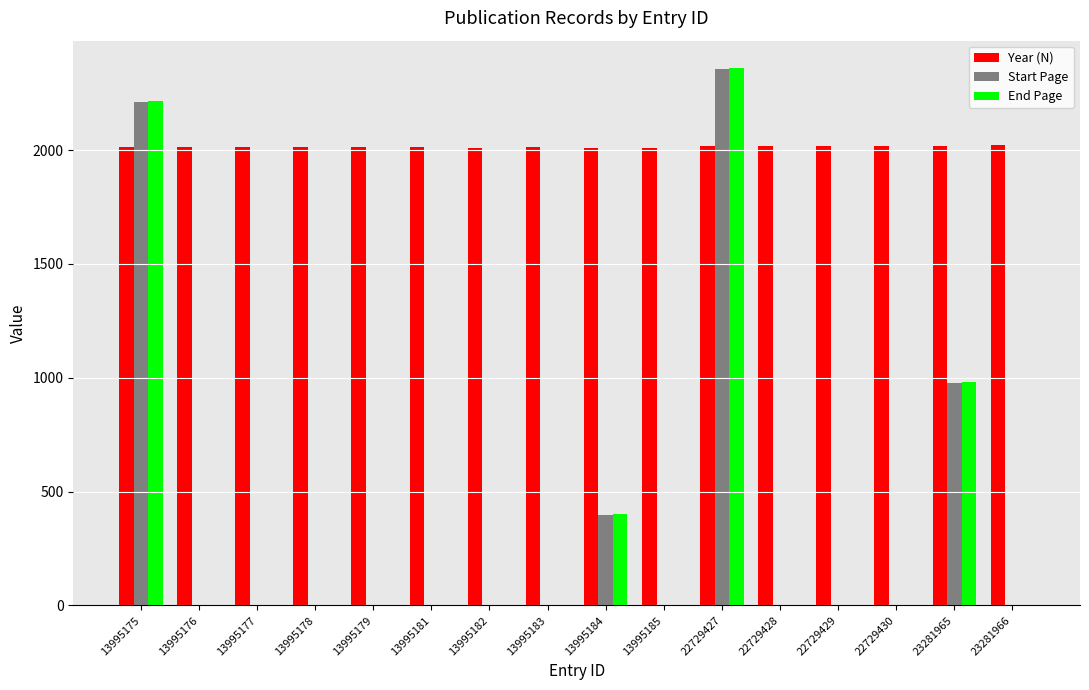

What is the maximum value shown in the chart?

2363